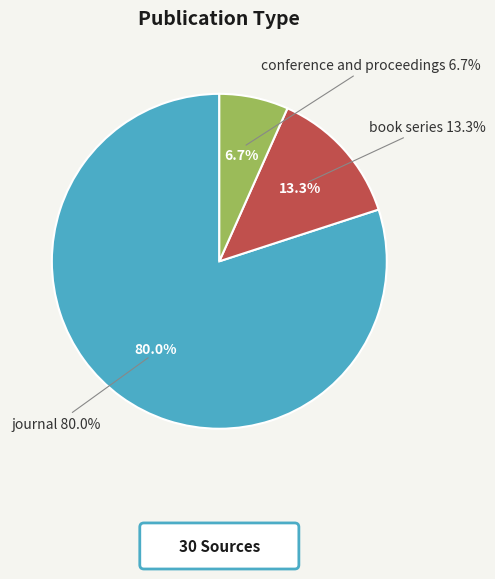

To the nearest percent, what percentage of the pie is book series?

13%